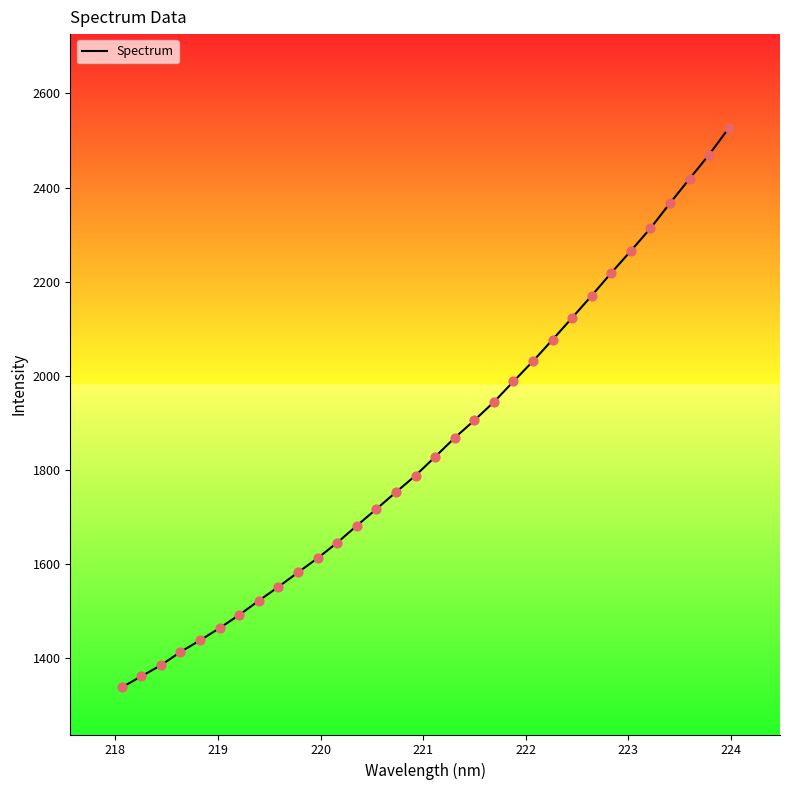

What is the difference between the maximum and minimum values?

1189.1